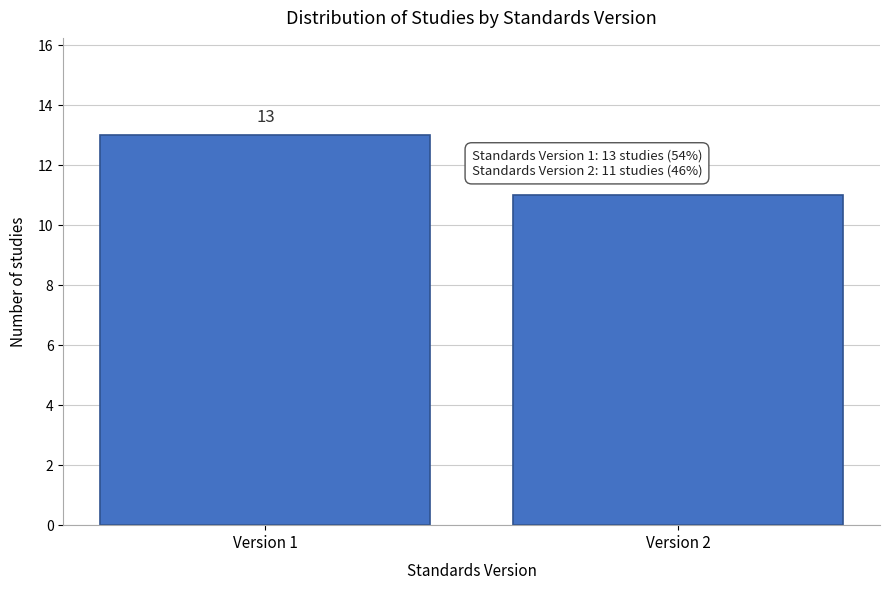

Reading left to right, extract all data points from this chart.

13	11